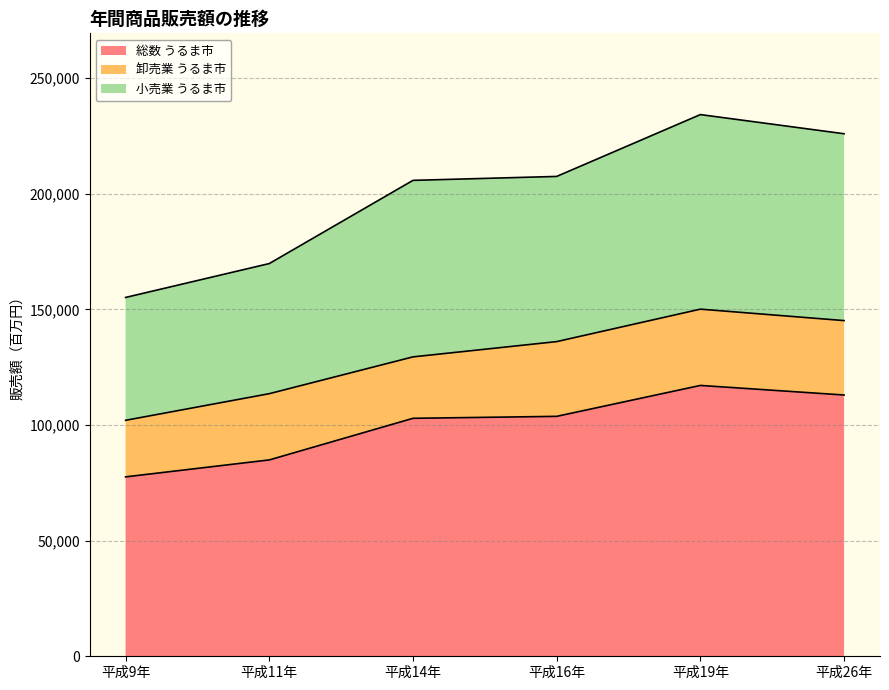

What is the value of the 総数 うるま市 point at the 3rd from the left?

102909